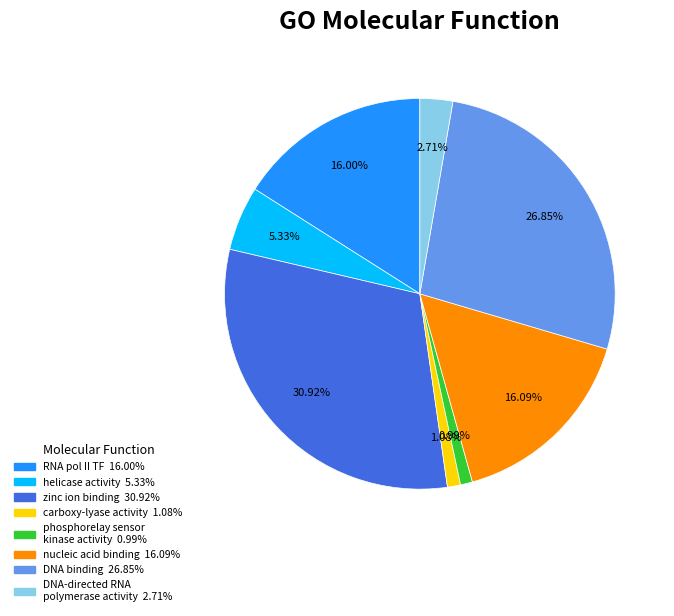

Is there any slice that represents more than half of the pie?

No